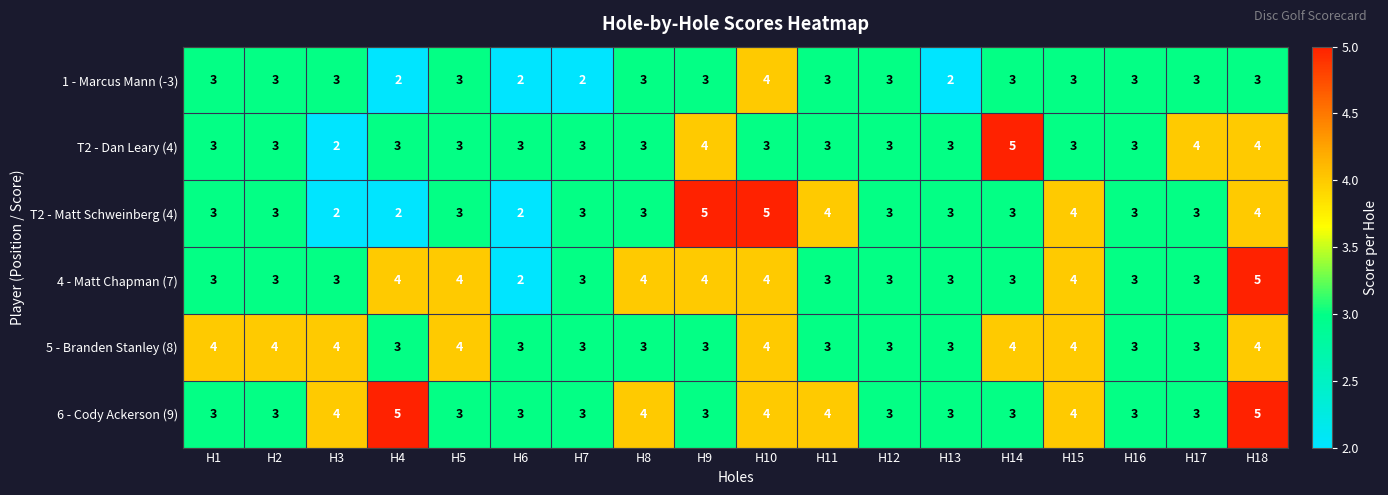

What is the sum of all 6 - Cody Ackerson (9) values?

63